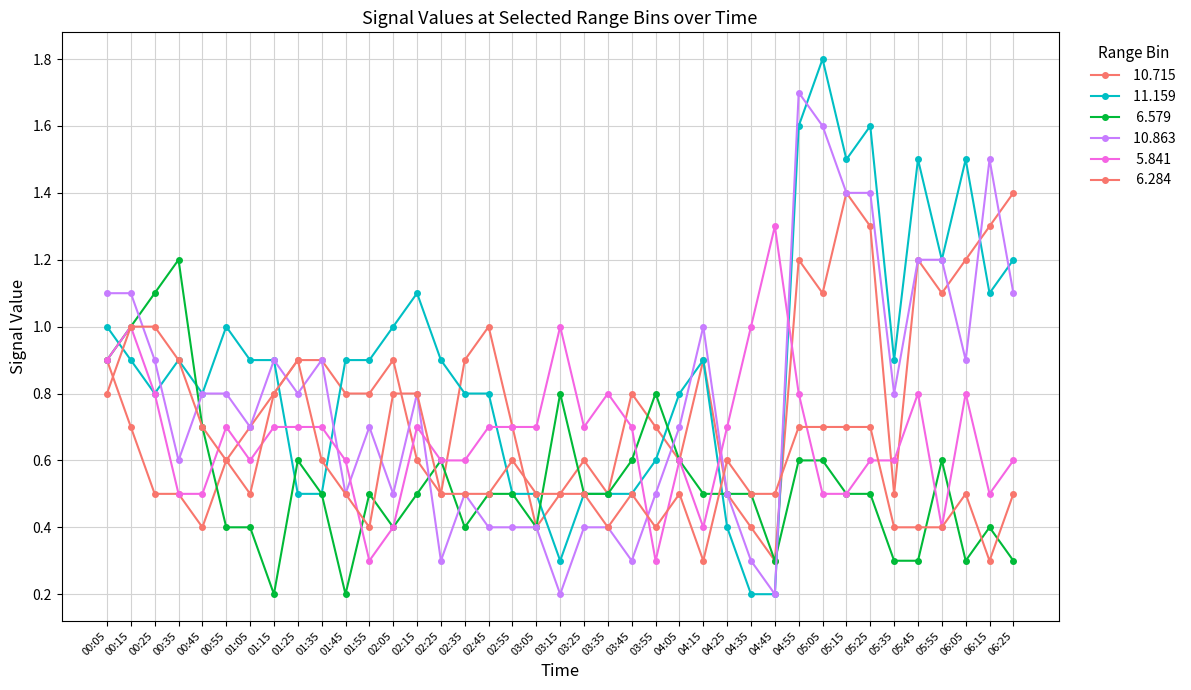

The value of   5.841 at 00:35 is 0.5. True or false?

True